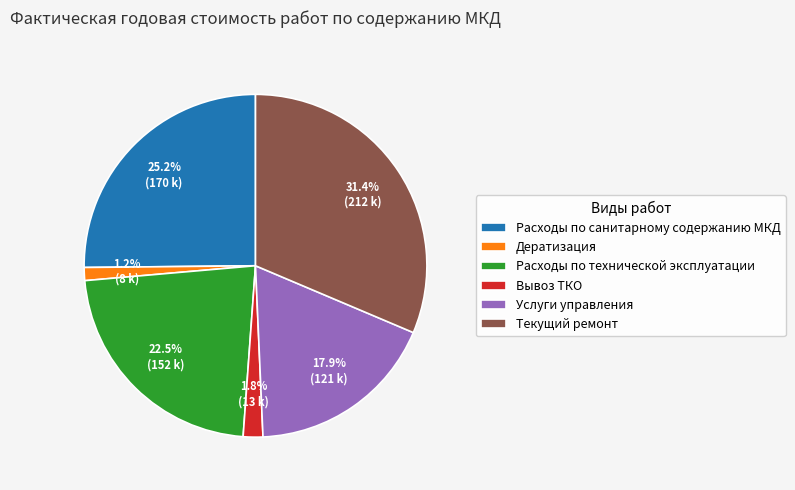

Is the sum of Расходы по технической эксплуатации and Вывоз ТКО greater than half?

No